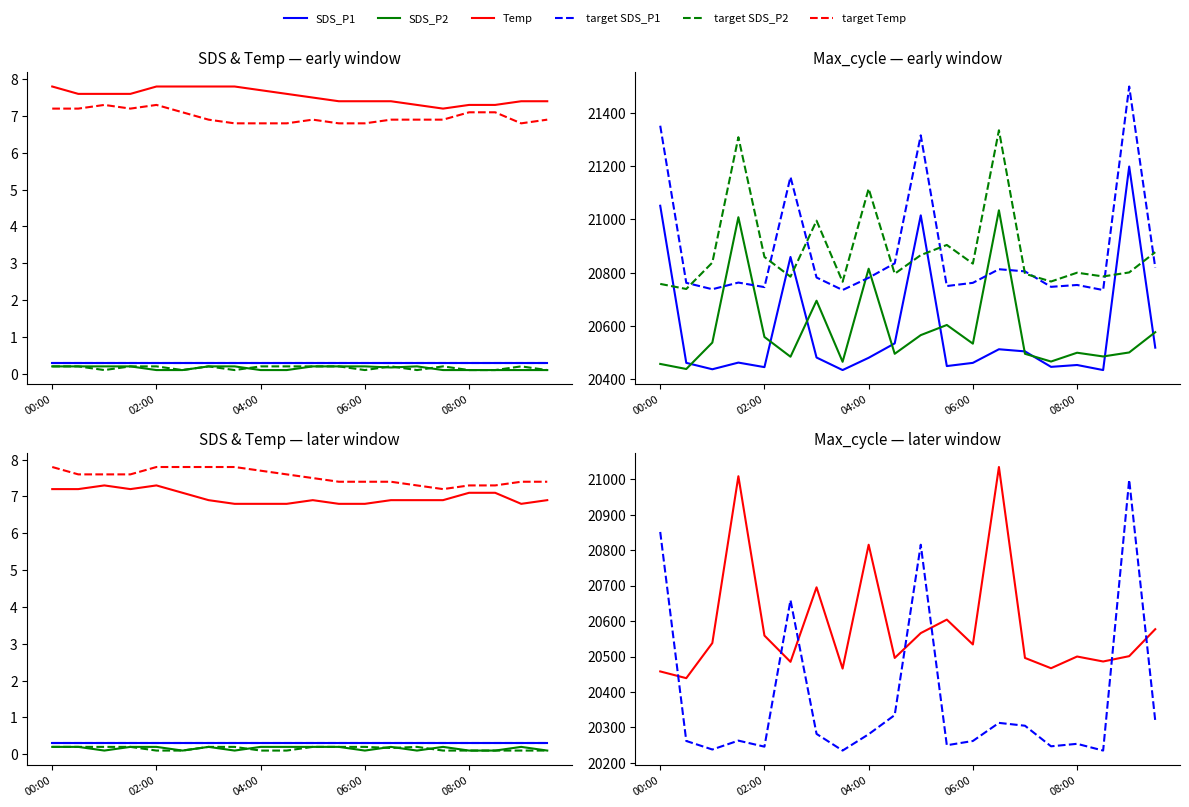

Count the Temp values in the range 7 to 8.

20